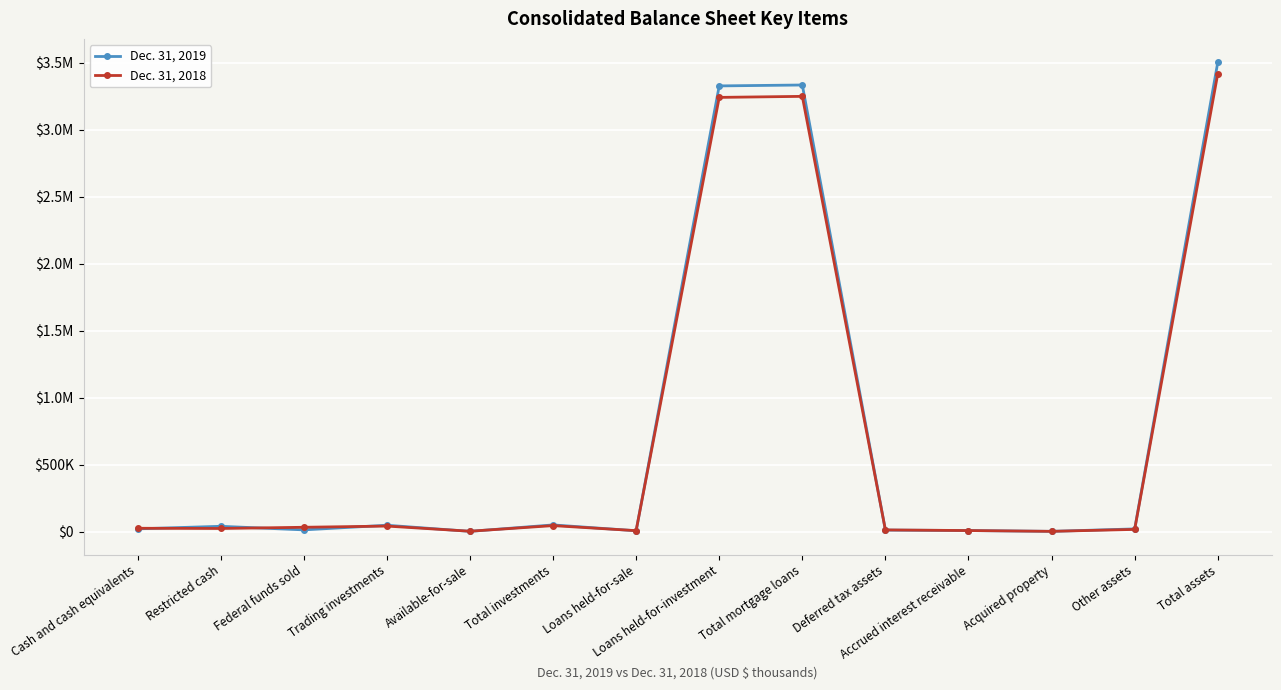

Does the chart have visible grid lines?

Yes